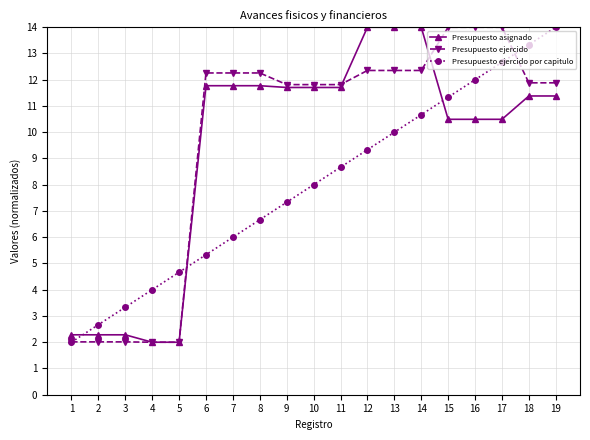

What is the value of the Presupuesto ejercido point at the 2nd from the left?

2.0